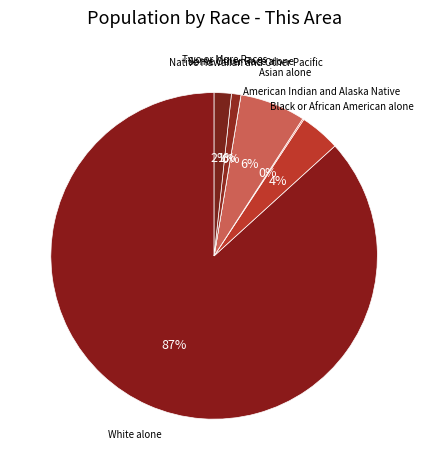

To the nearest percent, what portion does White alone represent?

87%